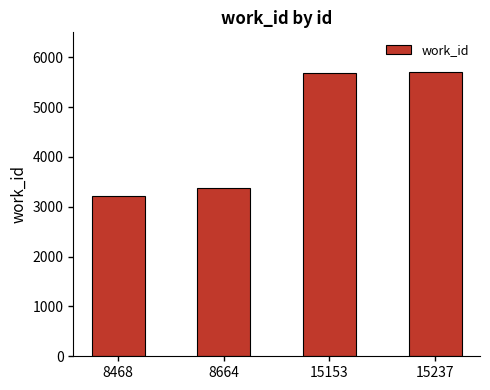

What is the minimum value shown in the chart?

3224